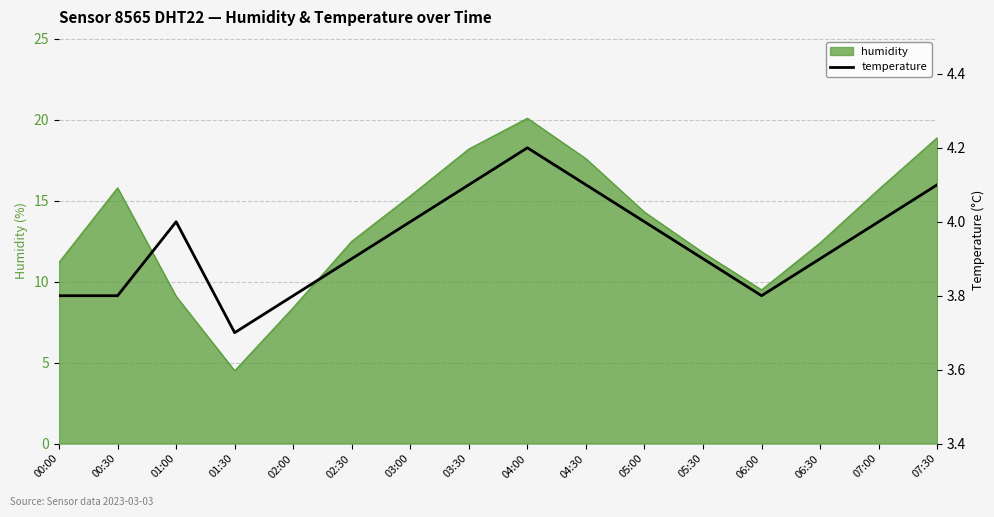

The value at 07:30 is 4.1. True or false?

True